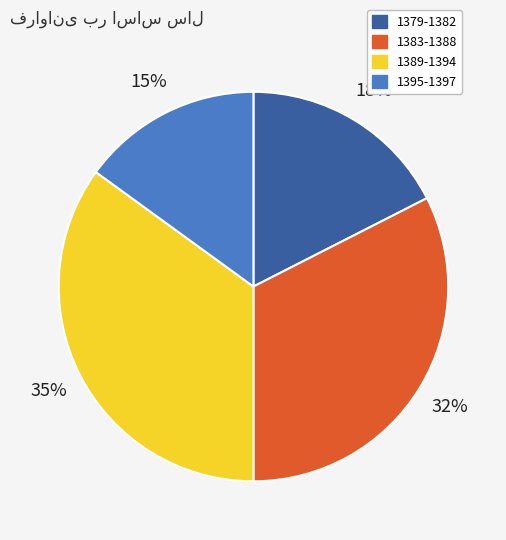

How many slices are in this pie chart?

4